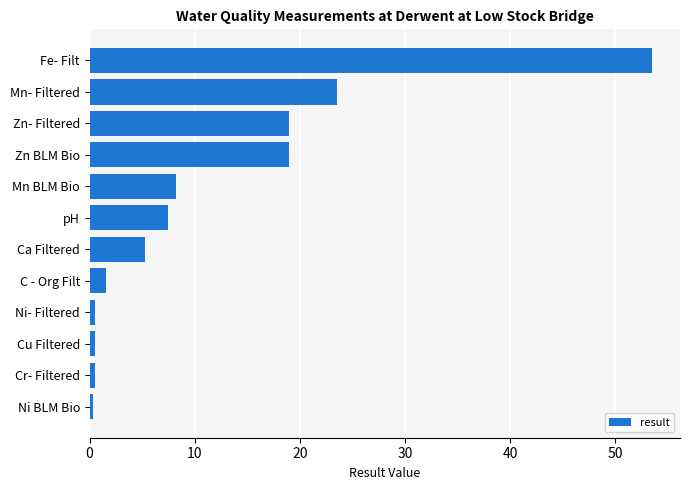

Which category has the highest value across all series?

Fe- Filt